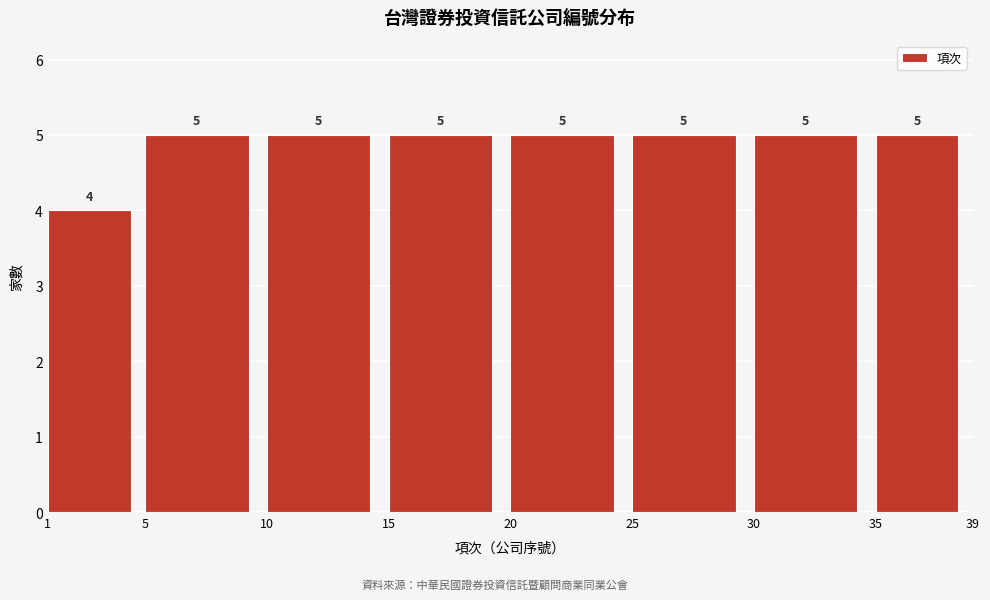

Reading left to right, list every bar in this chart as the range it spans on the x-axis followed by its height.

1 to 5: 4
5 to 10: 5
10 to 15: 5
15 to 20: 5
20 to 25: 5
25 to 30: 5
30 to 35: 5
35 to 39: 5